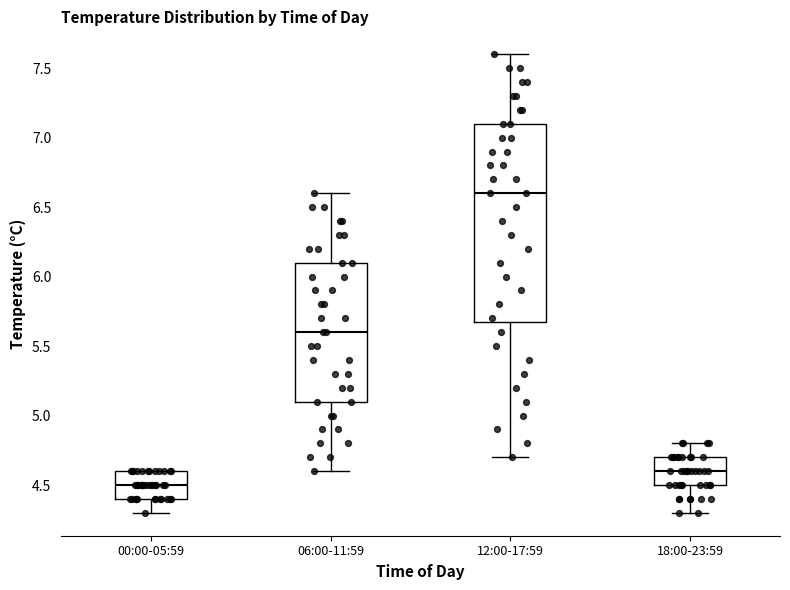

Comparing the boxes themselves (not the whiskers), which one is the tallest?

12:00-17:59